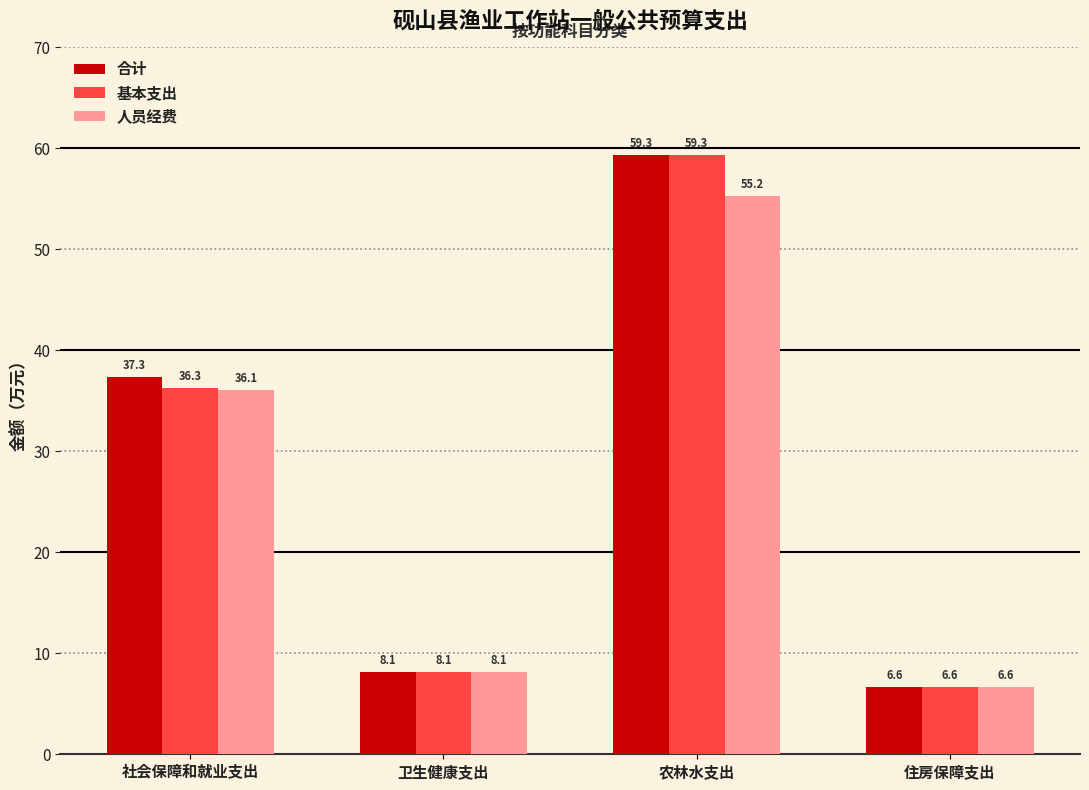

What is the difference between the 合计 values at 卫生健康支出 and 社会保障和就业支出?

29.2